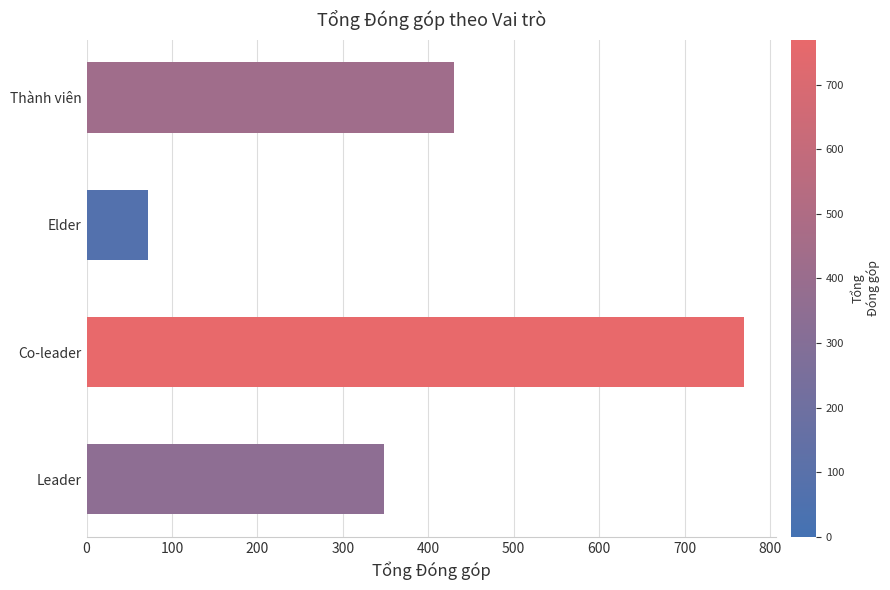

Reading bottom to top, extract all data points from this chart.

Leader=348	Co-leader=769	Elder=72	Thành viên=430